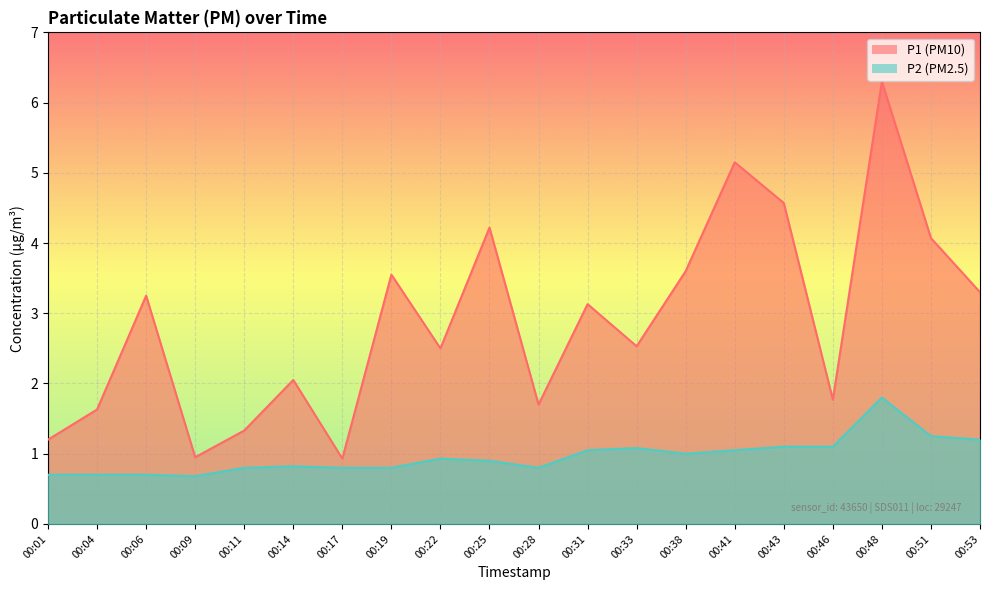

How many interior local valleys does the P1 series have?

6